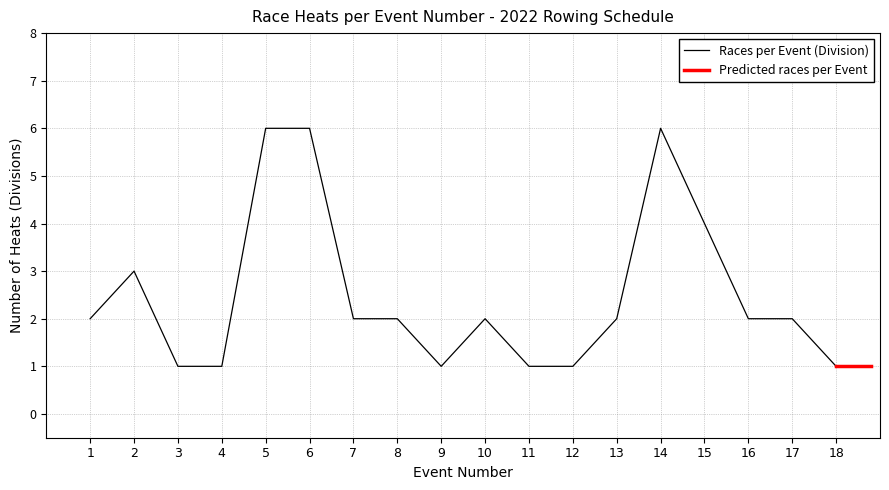

How many interior local valleys (lower than both neighbors) does the data have?

1